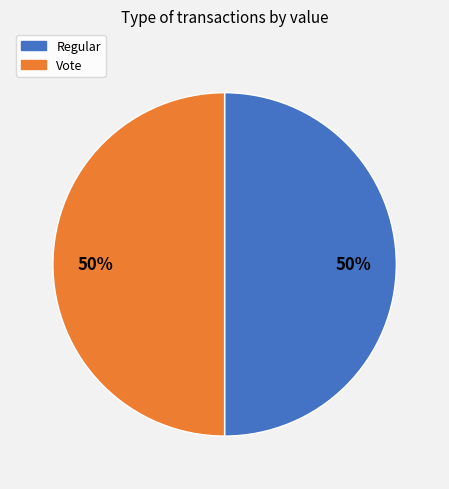

To the nearest percent, what is the average slice percentage?

50%